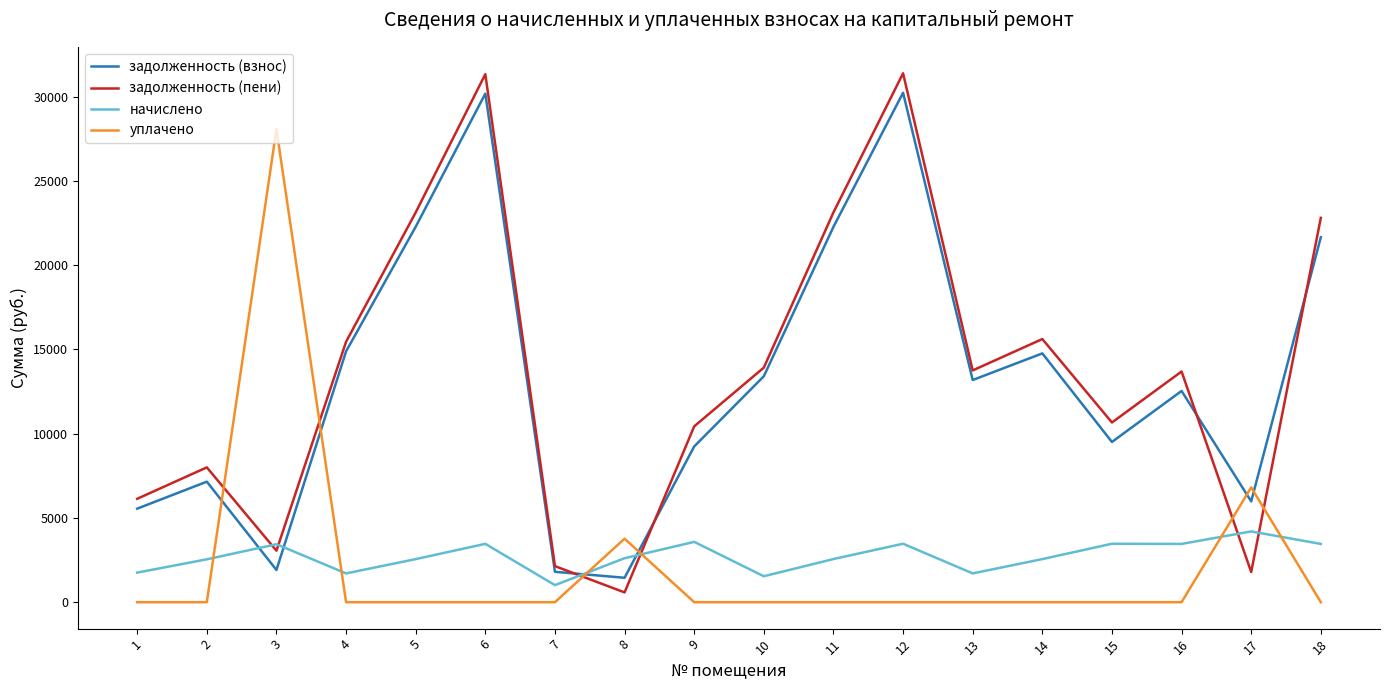

Which category has the highest value in the начислено series?

17